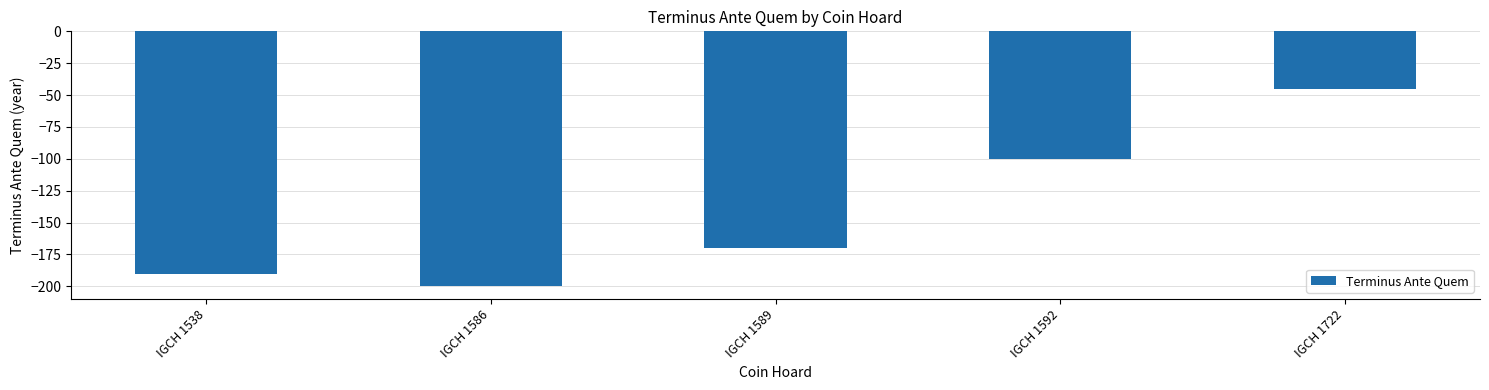

True or false: the data shows -132 at IGCH 1592.

False